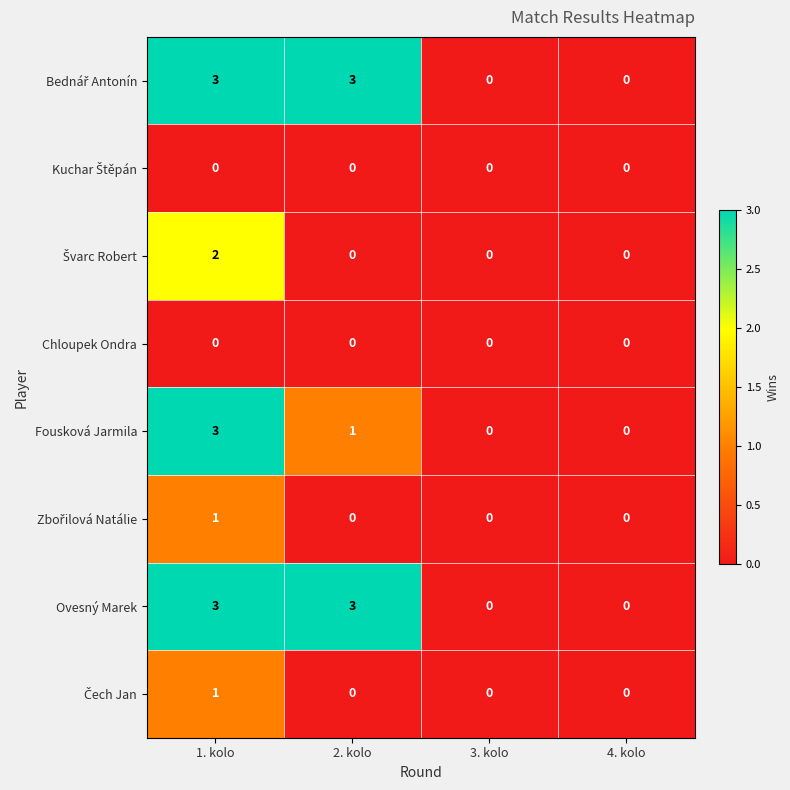

How many Fousková Jarmila values are between 0 and 3?

4